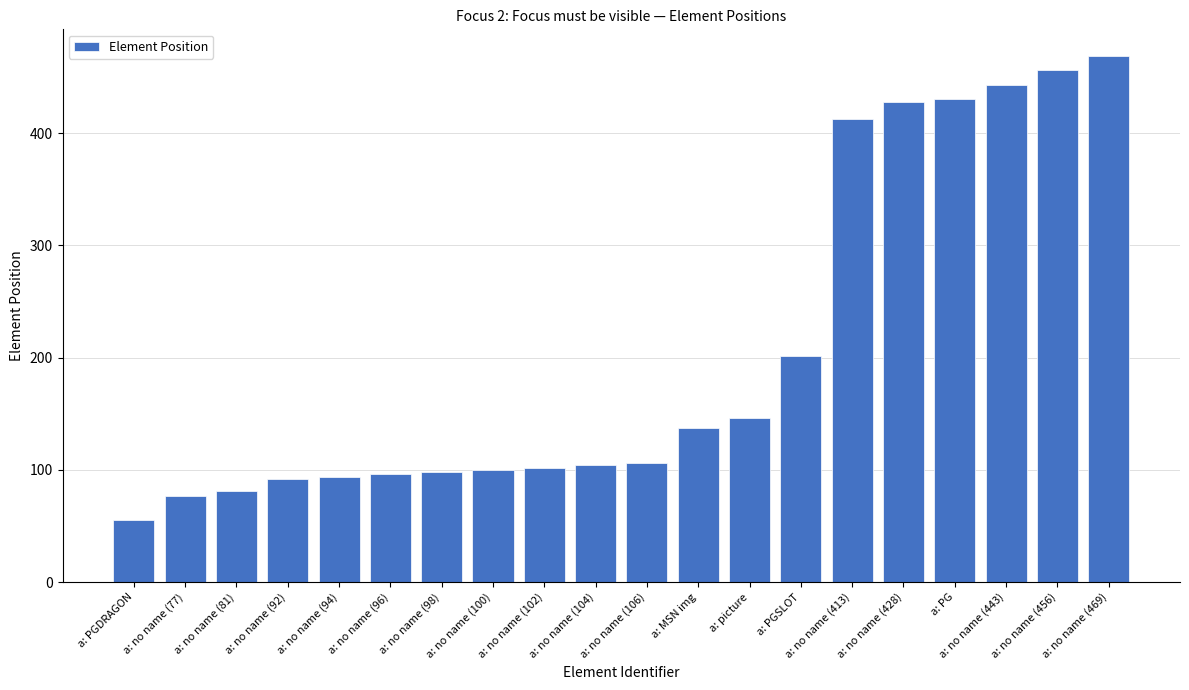

Approximately how many times larger is the value at a: no name (98) compared to a: no name (94)?

1.0